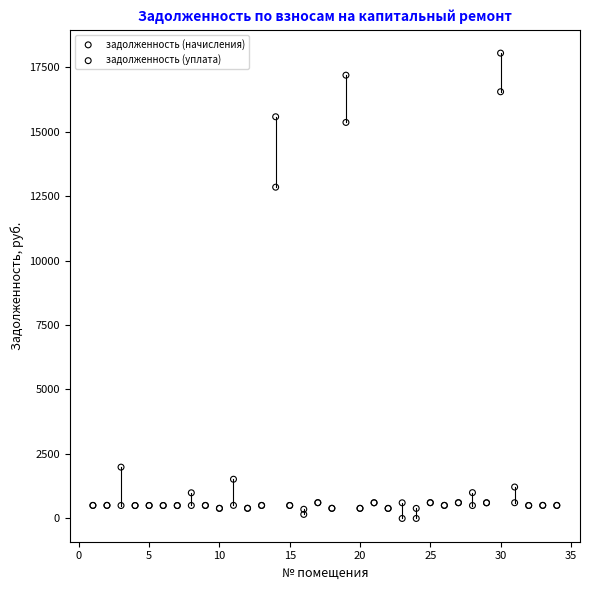

Which series has the largest Y range (max minus min)?

задолженность (уплата)